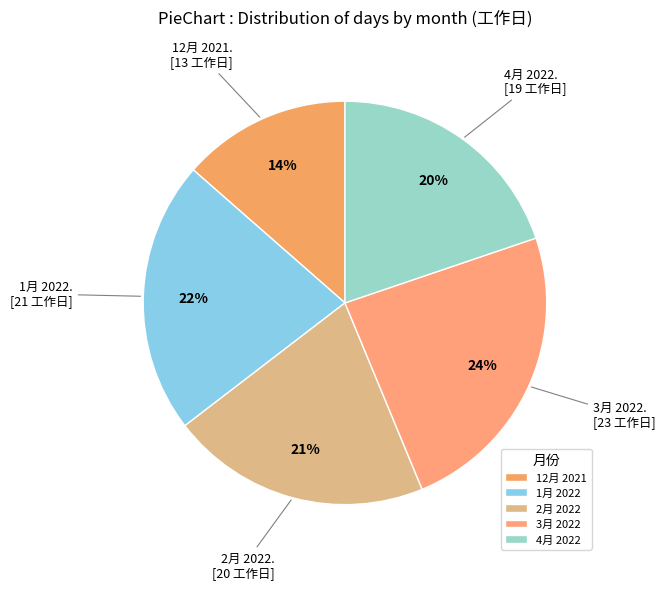

Which slice is the largest?

3月 2022